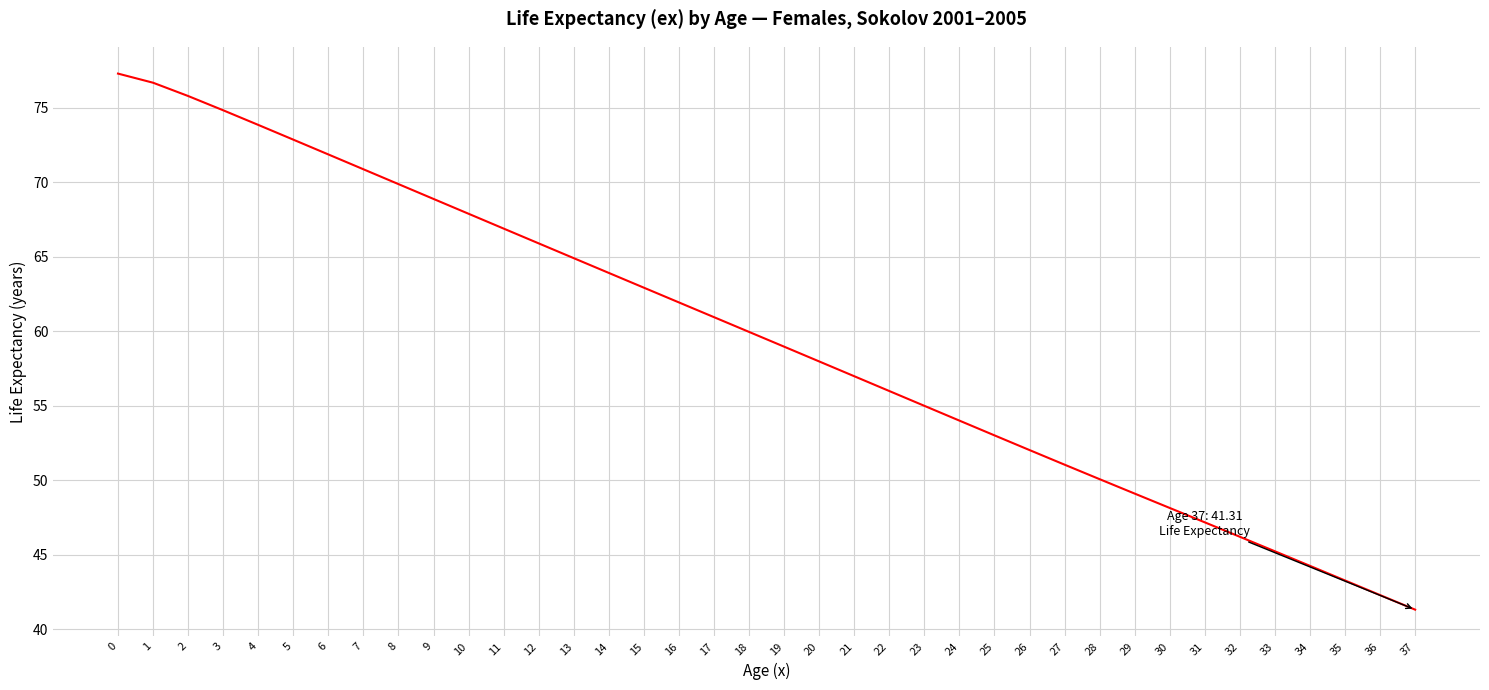

What is the approximate value at 35?

43.3